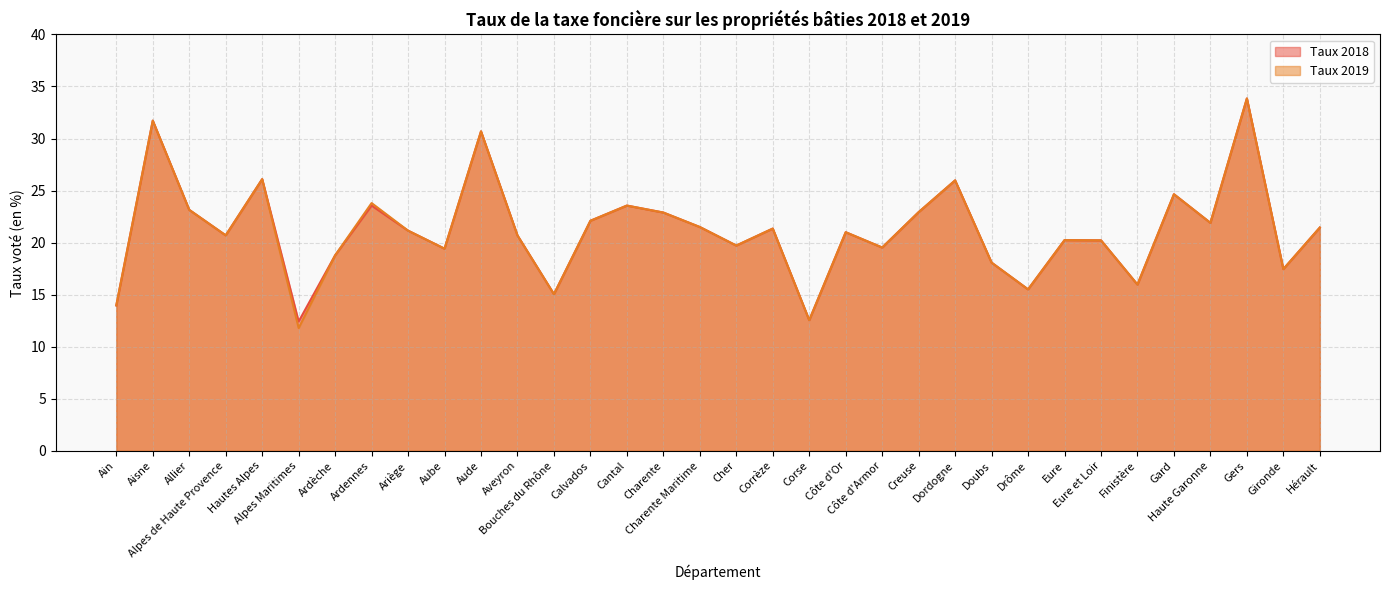

True or false: Taux 2018 and Taux 2019 cross at least once.

False